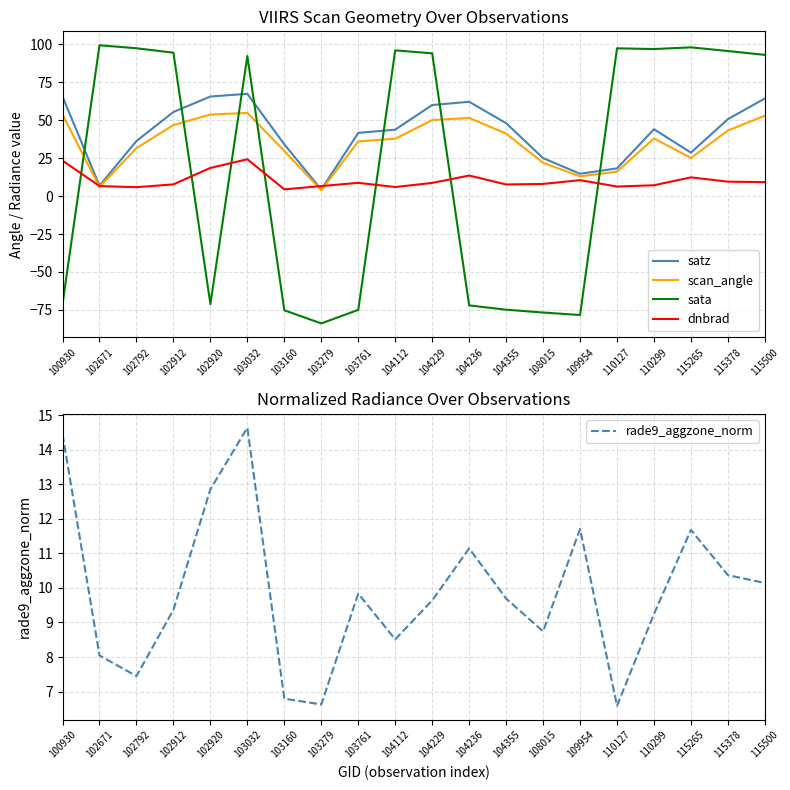

What are all the series names shown in the legend?

satz, scan_angle, sata, dnbrad, rade9_aggzone_norm